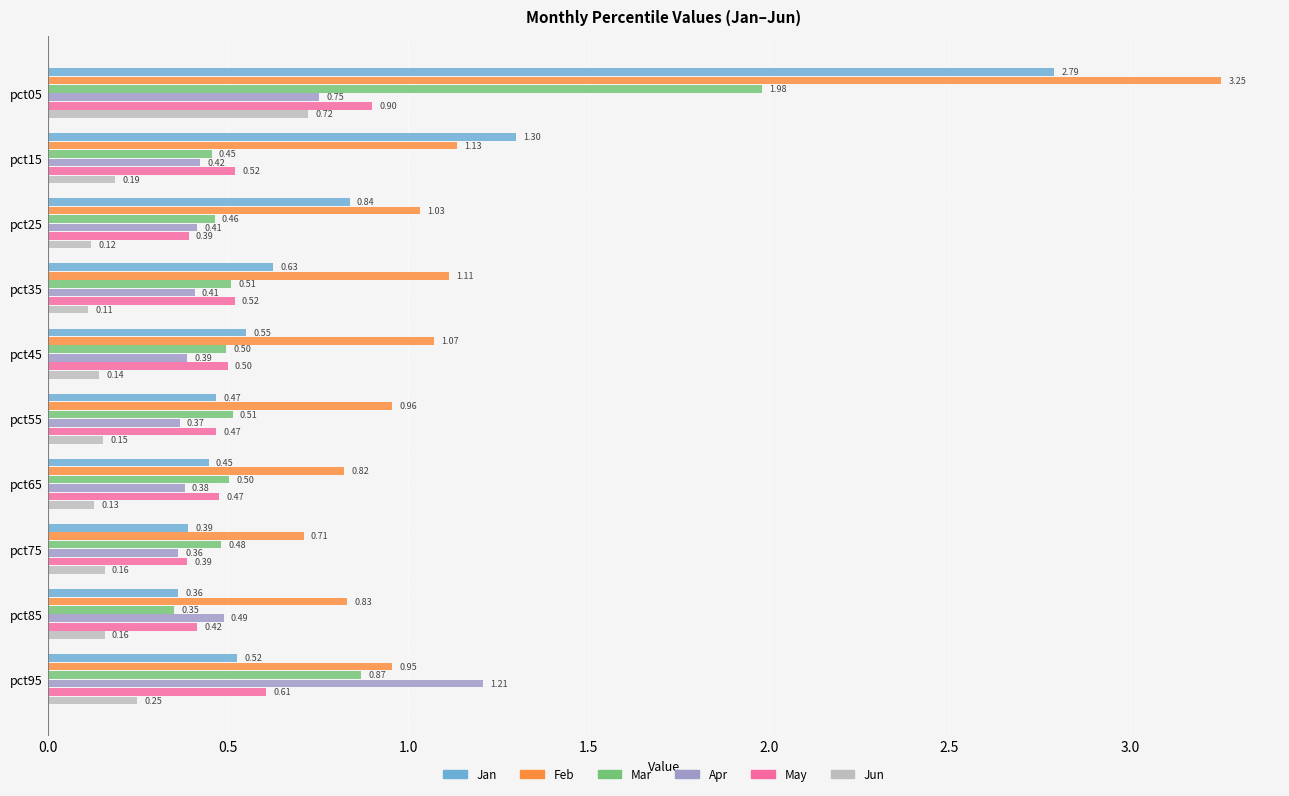

Which series has the largest range (max minus min)?

Feb